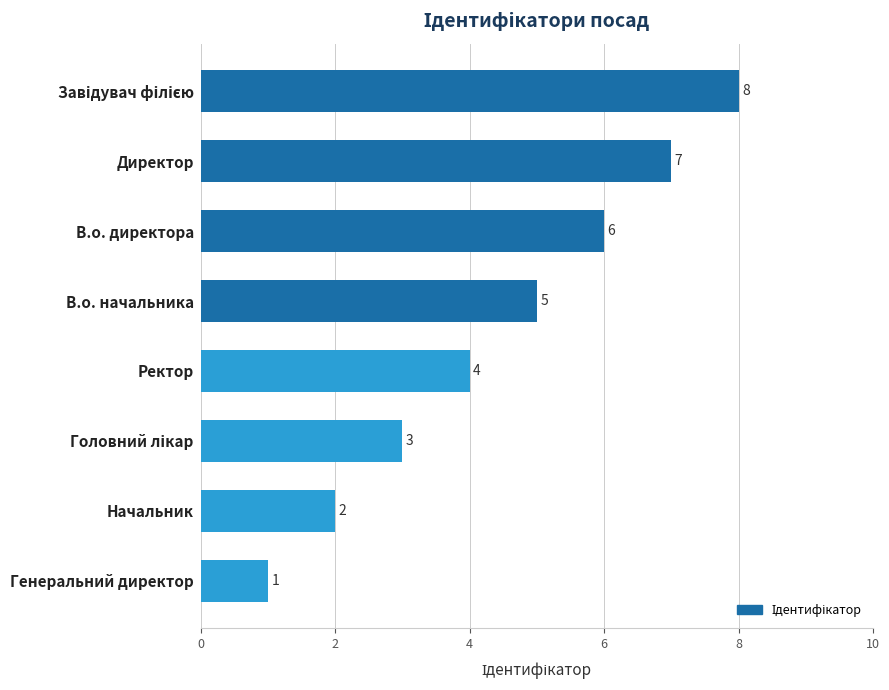

What is the change in value from Начальник to В.о. начальника?

+3